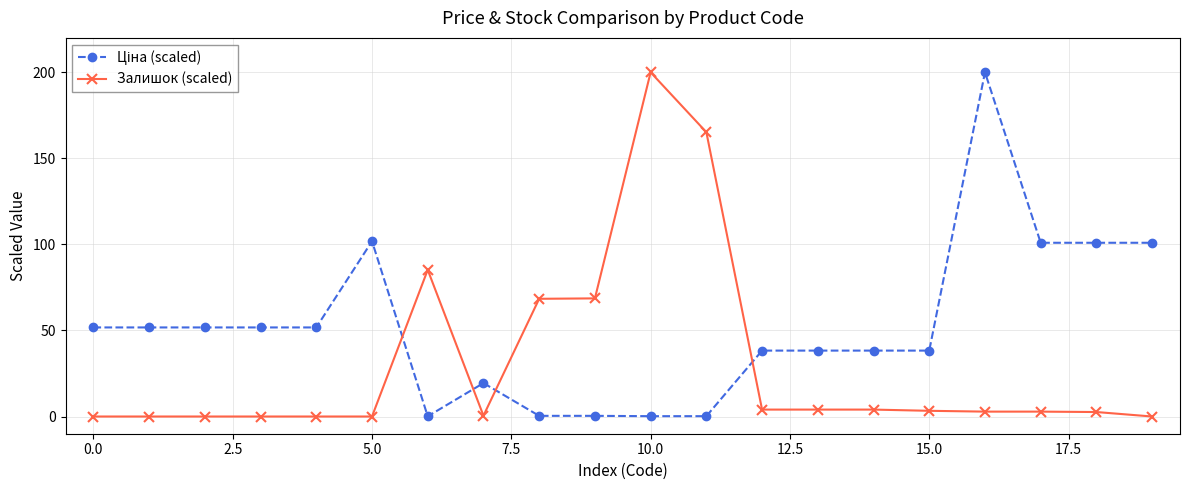

At how many categories does at least one series exceed 126?

3